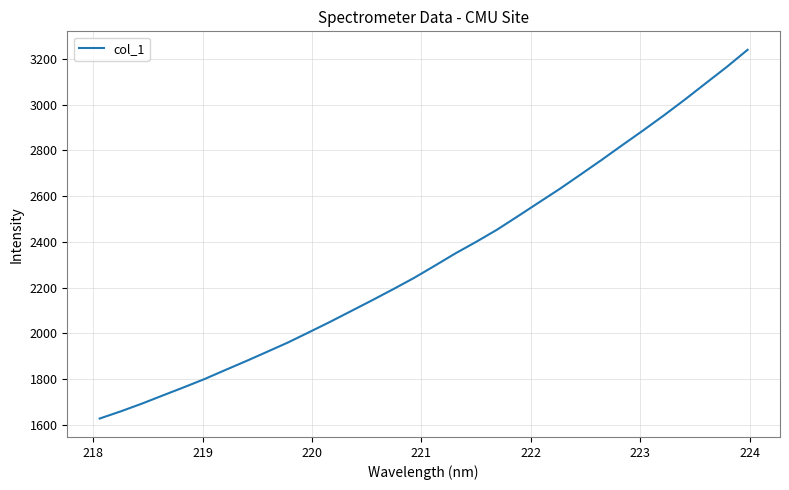

What is the maximum value shown in the chart?

3239.2